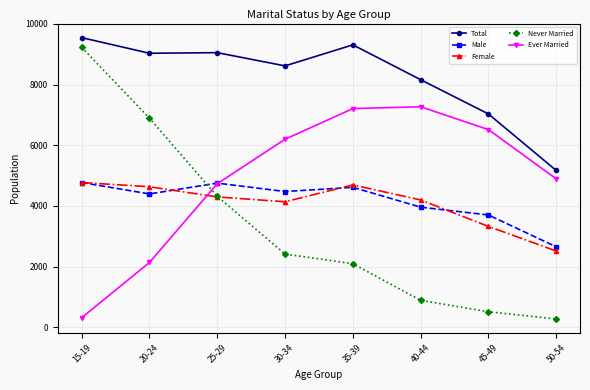

How many data points in Female are less than 4297?

4